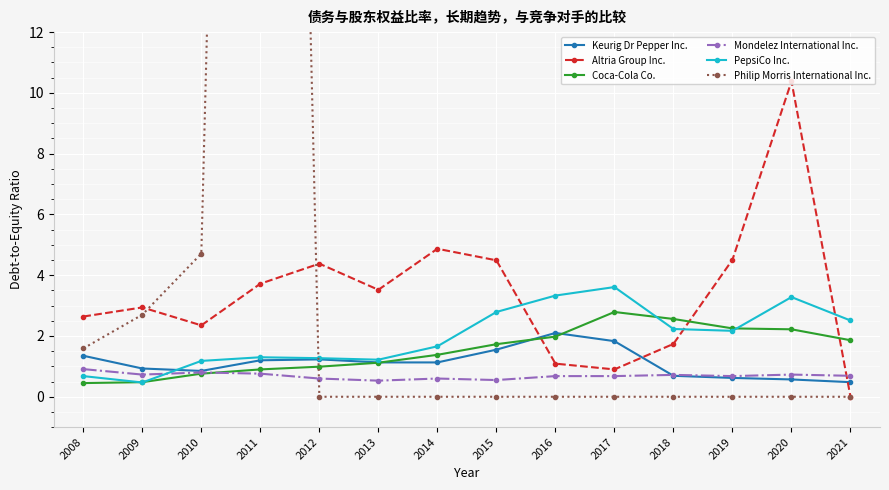

What are all the series names shown in the legend?

Keurig Dr Pepper Inc., Altria Group Inc., Coca-Cola Co., Mondelez International Inc., PepsiCo Inc., Philip Morris International Inc.